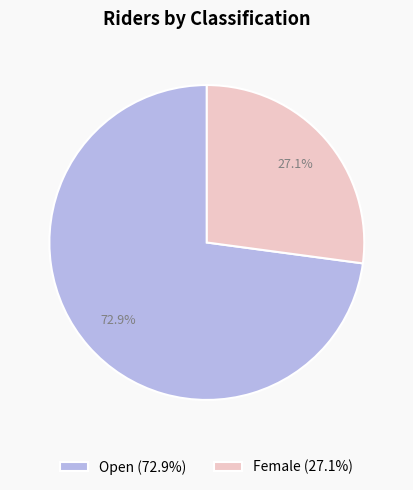

How many segments does this pie chart have?

2